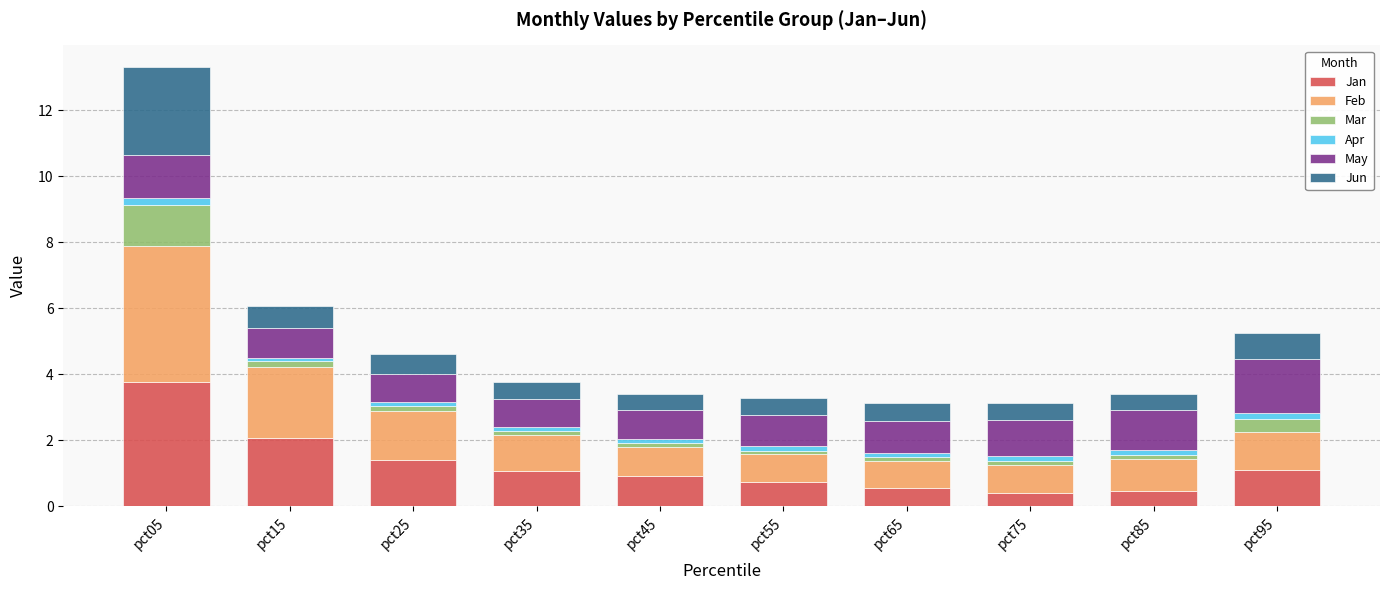

What is the highest value of the Jan series?

3.8